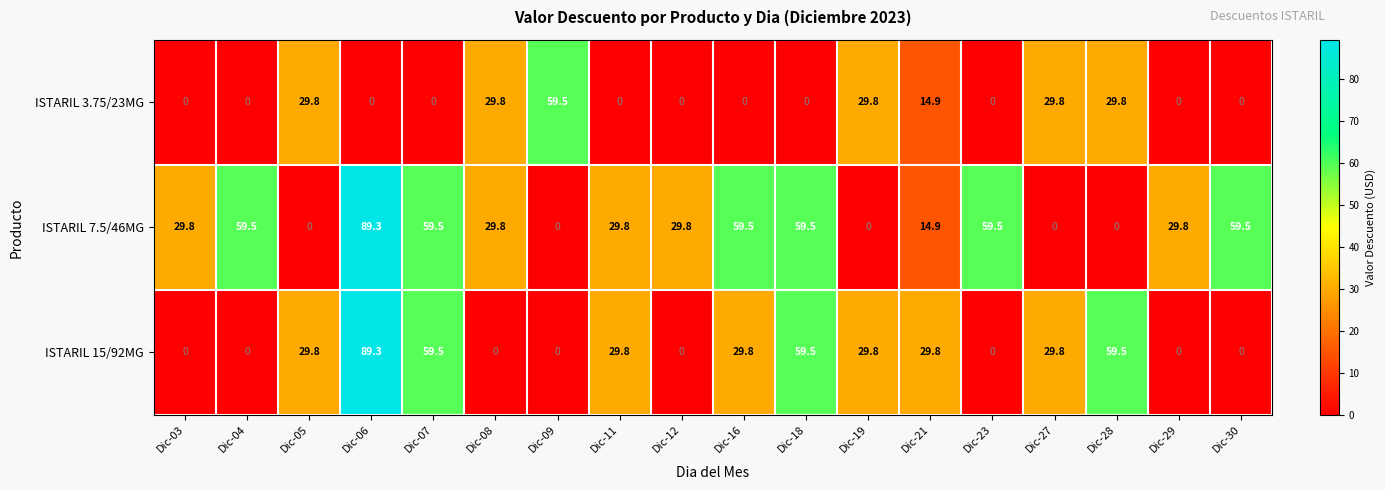

Which series changed the most between Dic-18 and Dic-29?

ISTARIL 15/92MG